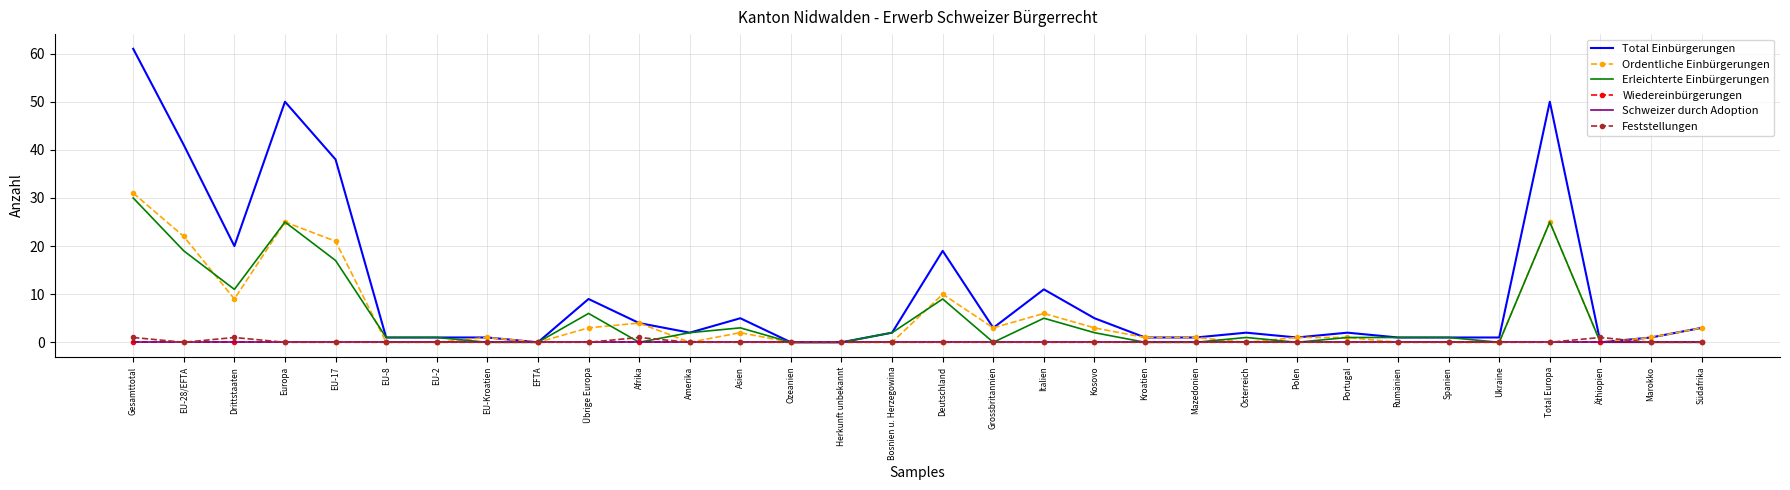

What is the label of the 30th point from the left?

Äthiopien